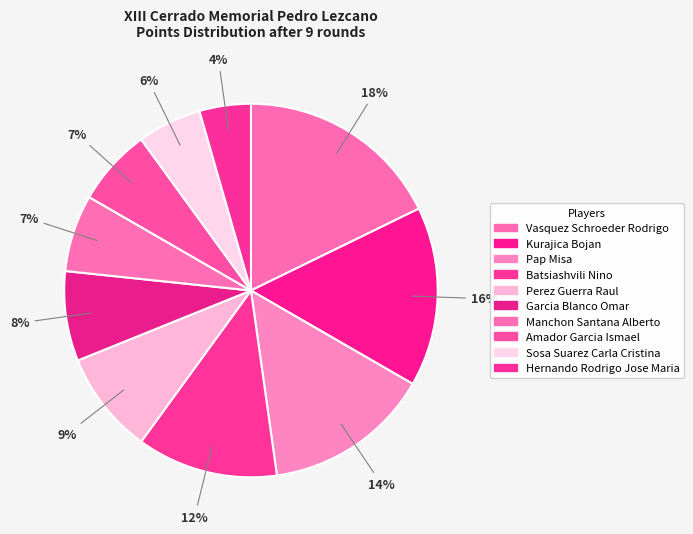

To the nearest percent, what is the average slice percentage?

10%